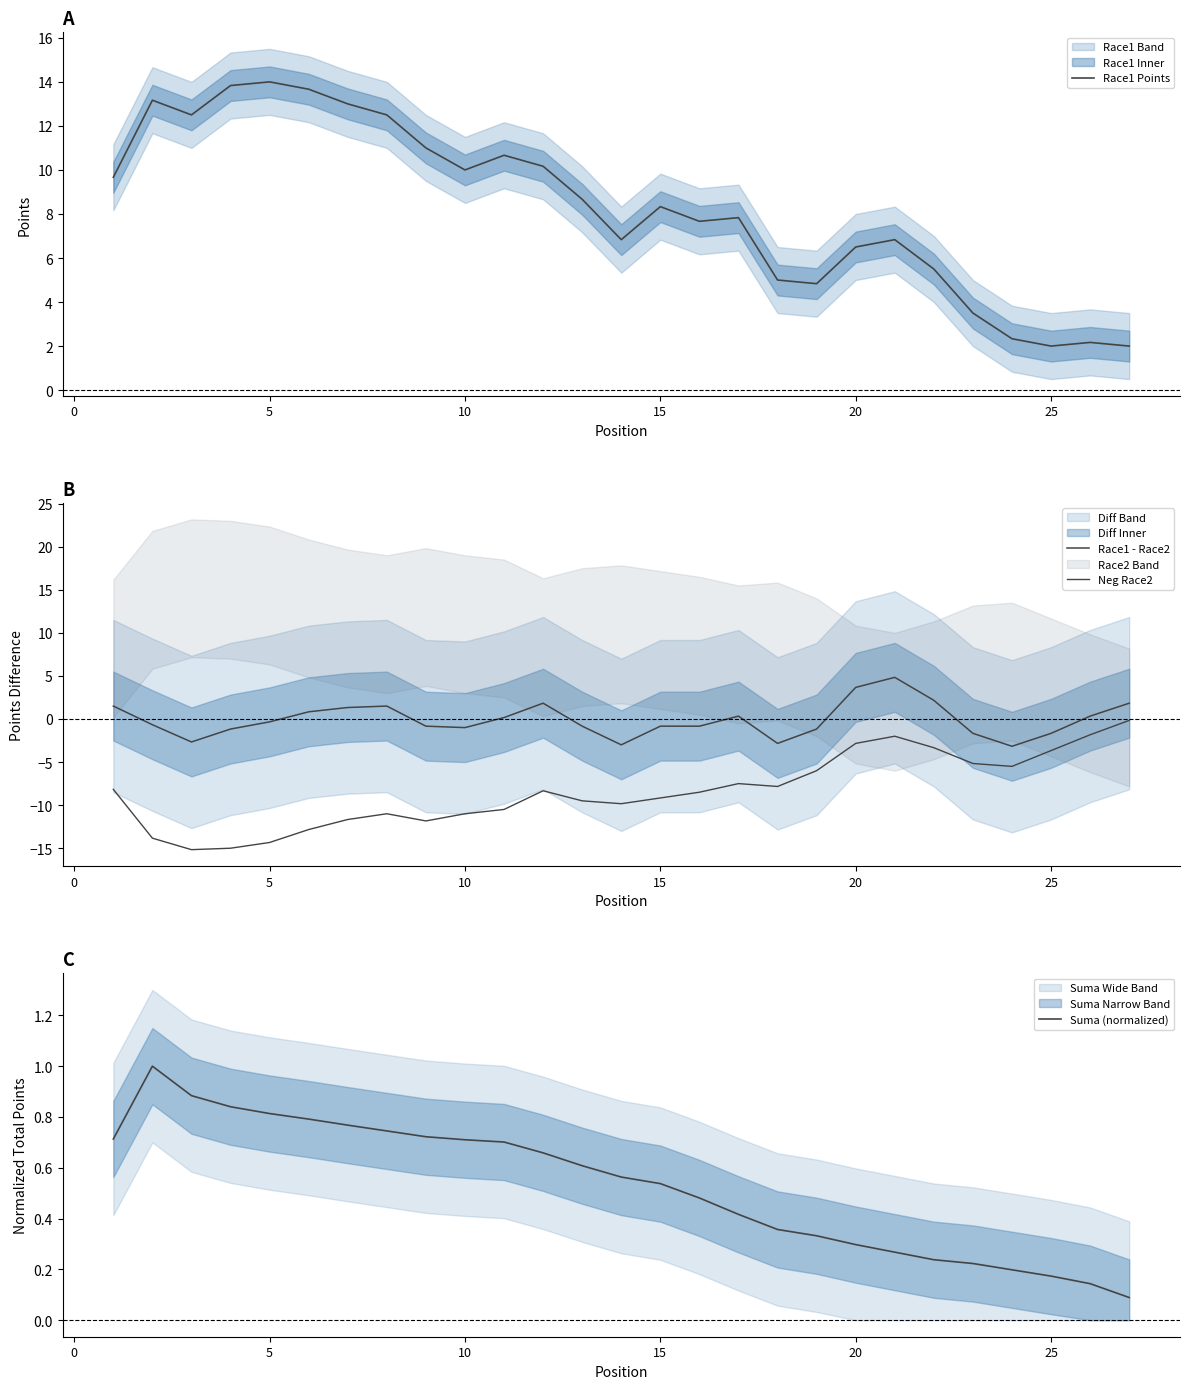

True or false: Race1 Points has a value of 4.1 at 15.

False